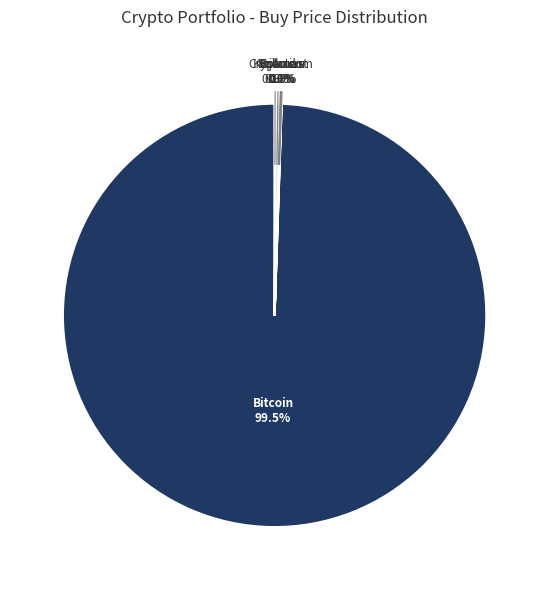

How many slices are in this pie chart?

7